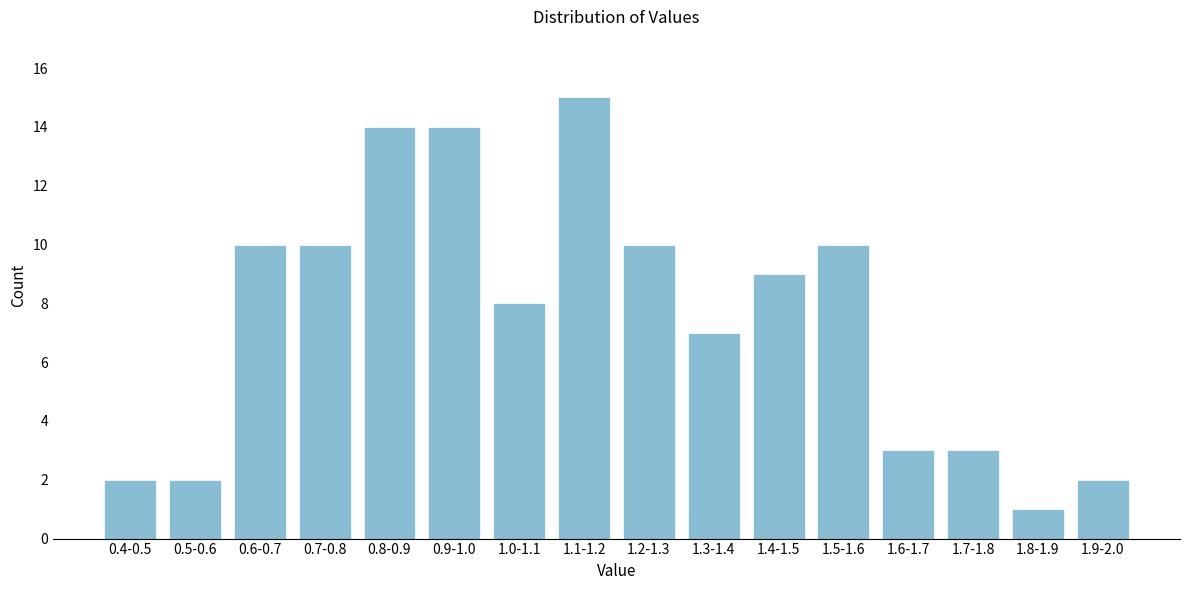

Reading left to right, extract all data points from this chart.

0.4-0.5=2	0.5-0.6=2	0.6-0.7=10	0.7-0.8=10	0.8-0.9=14	0.9-1.0=14	1.0-1.1=8	1.1-1.2=15	1.2-1.3=10	1.3-1.4=7	1.4-1.5=9	1.5-1.6=10	1.6-1.7=3	1.7-1.8=3	1.8-1.9=1	1.9-2.0=2